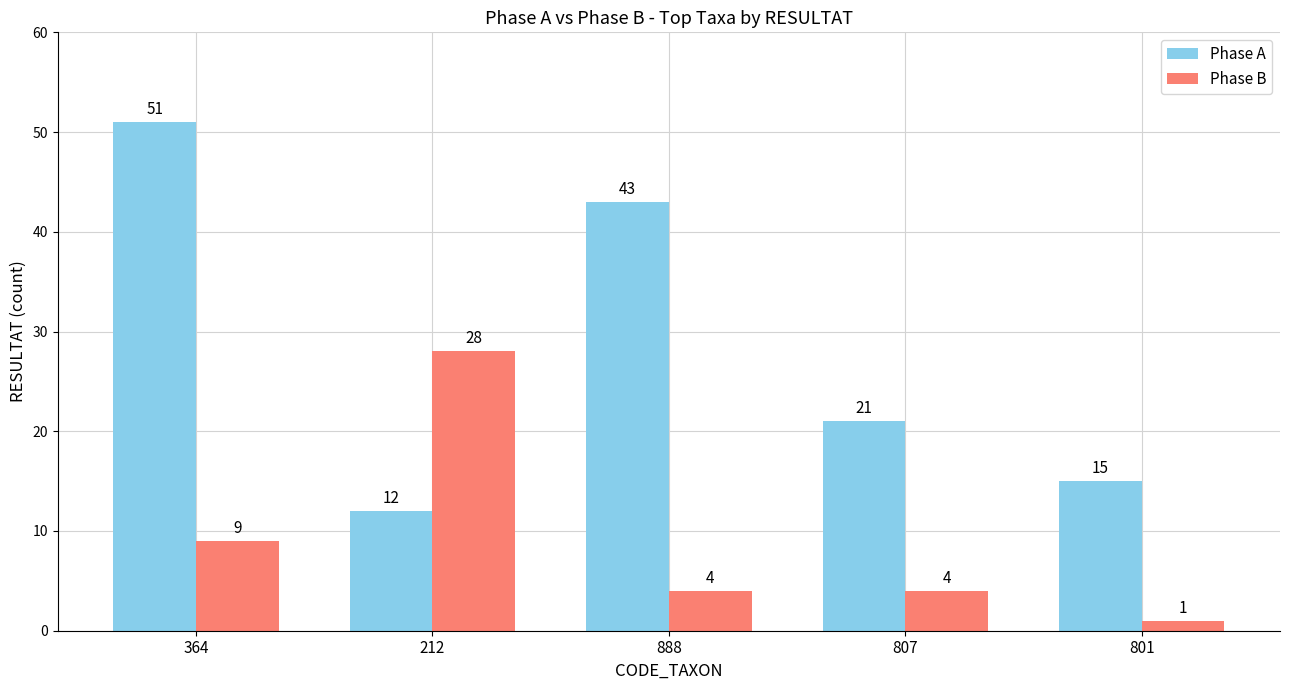

Which series has the widest spread of values?

Phase A